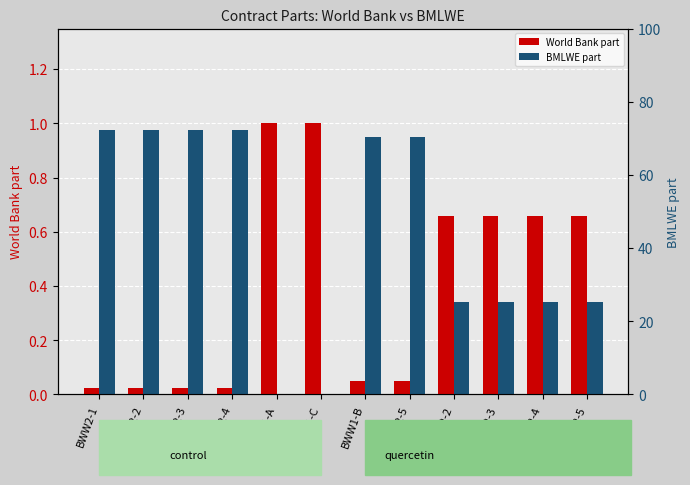

What is the sum of the World Bank part values at BWW3-2-3 and BWW2-2?

0.7